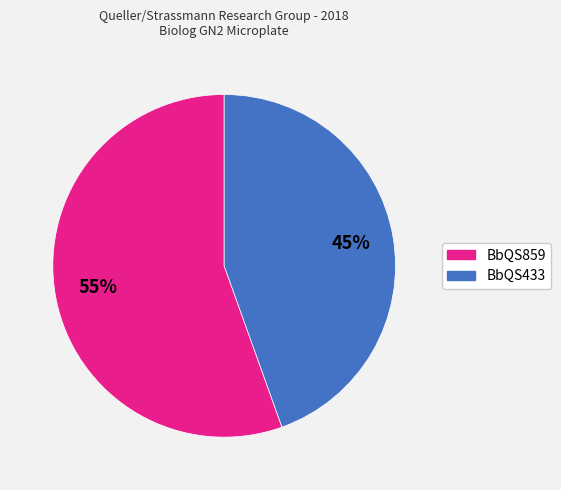

Which slice is the largest?

BbQS859